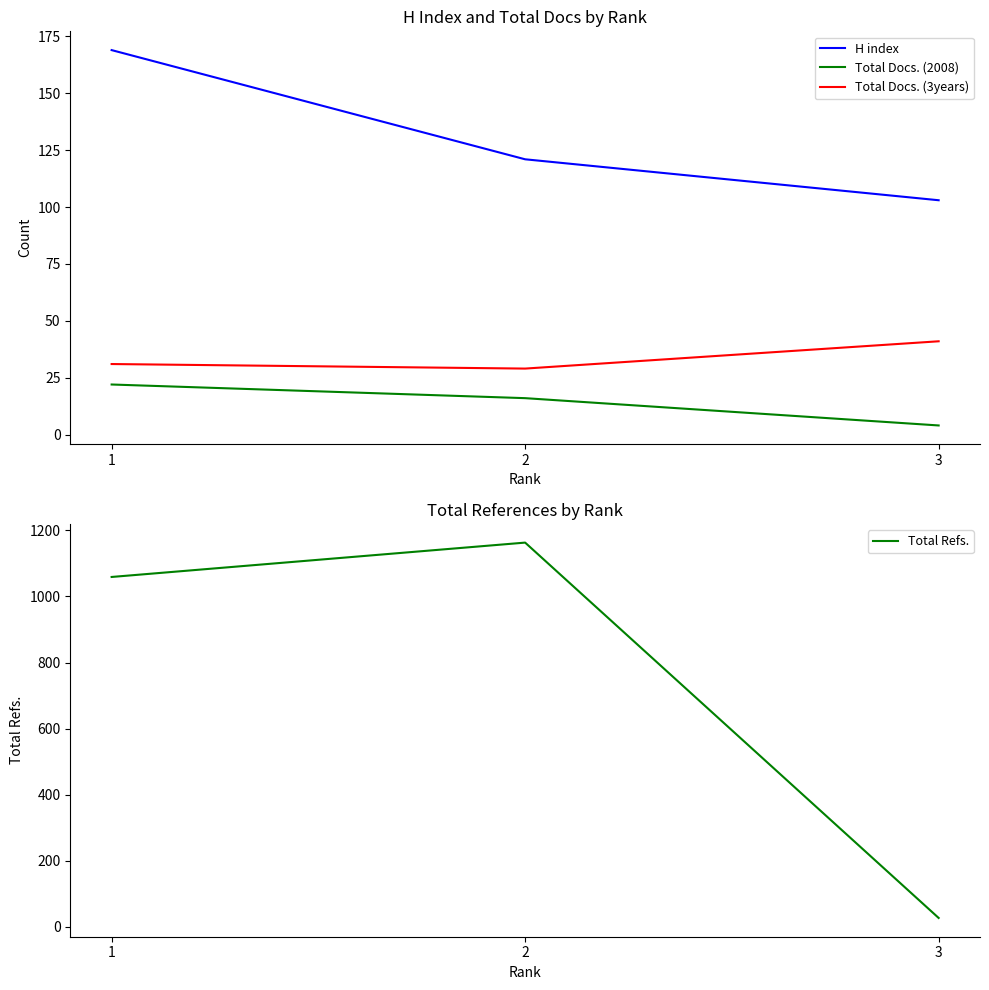

Which category has the highest value across all series?

2